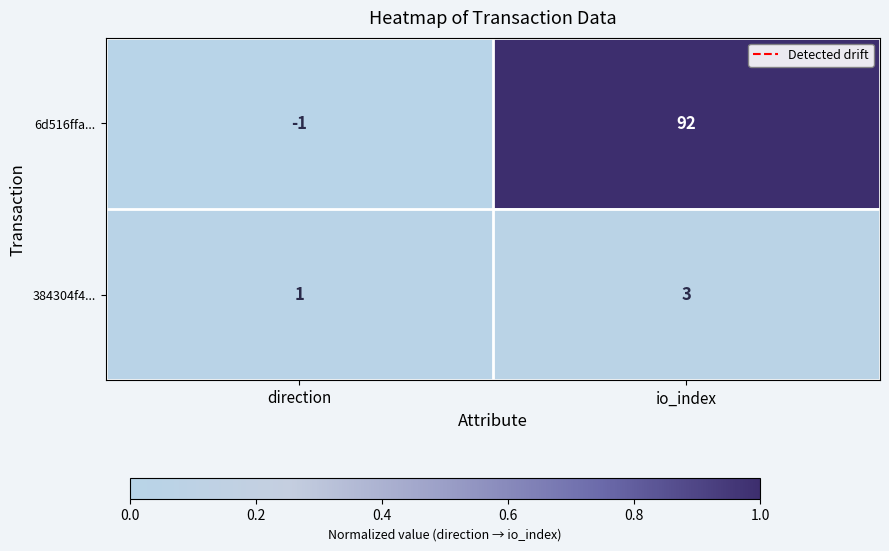

What is the greatest value displayed?

92